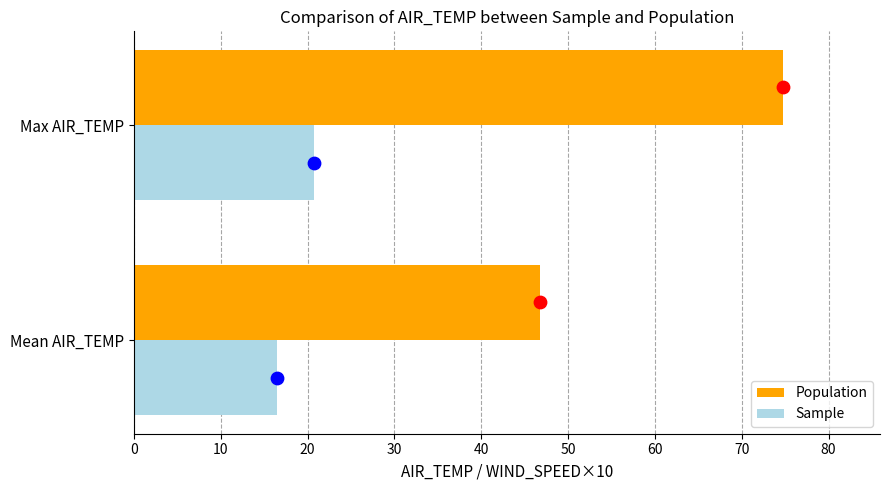

What are all the series names shown in the legend?

Population, Sample